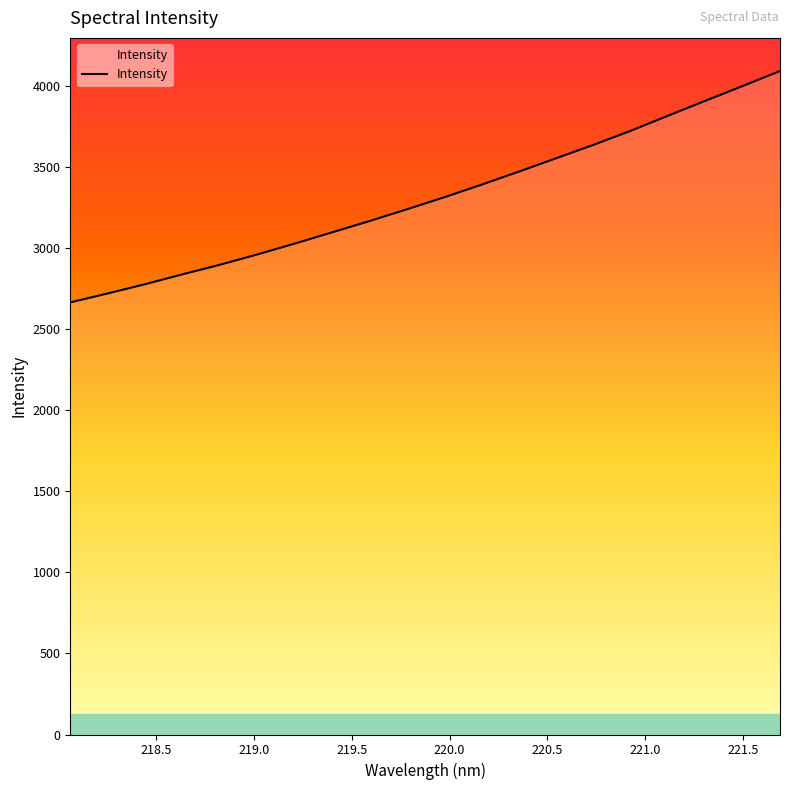

How many values are below 3312?

10